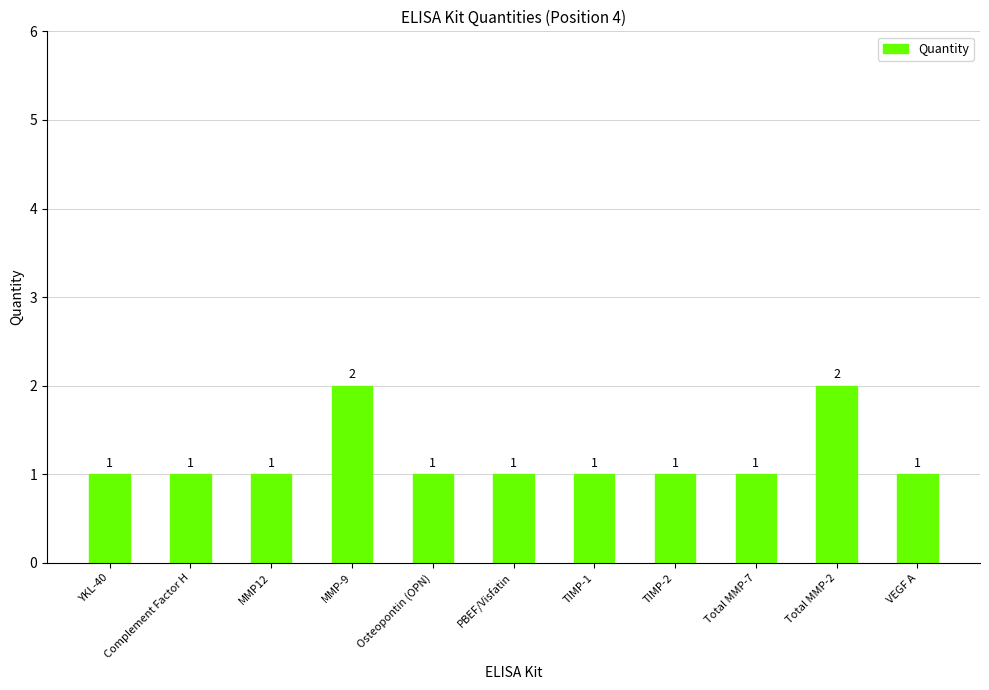

What is the sum of the values at VEGF A and Total MMP-7?

2